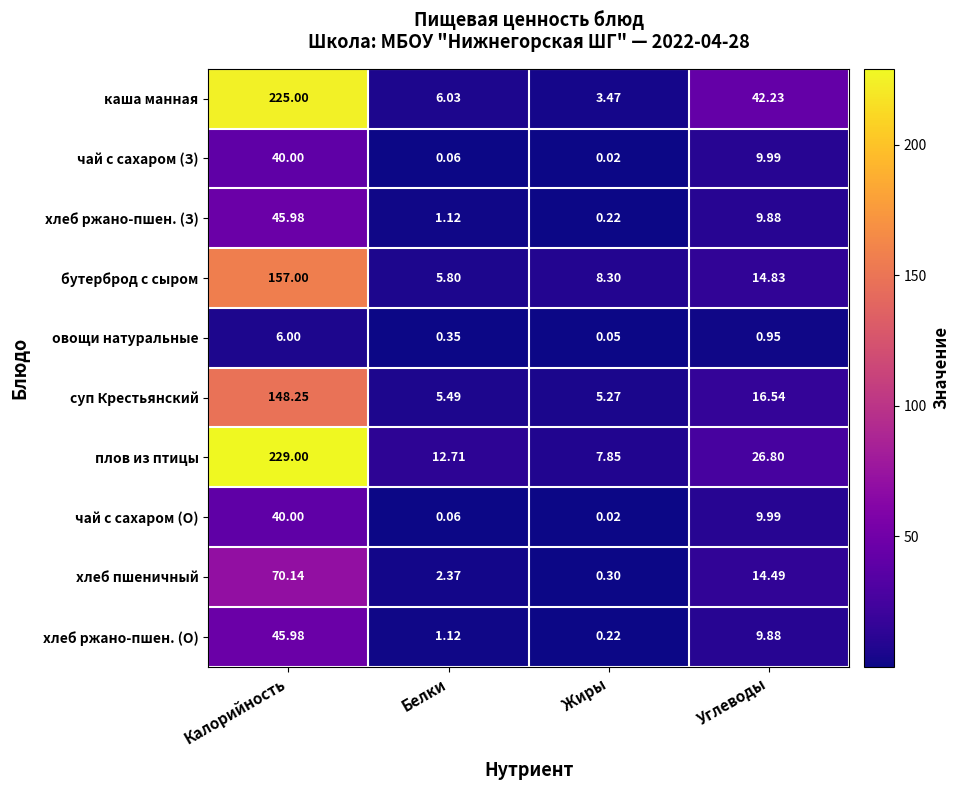

At which label is плов из птицы closest to 118?

Углеводы